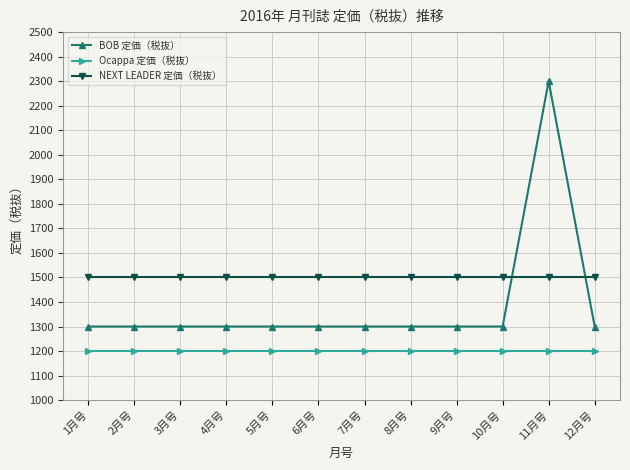

The BOB 定価（税抜） series shows 3943 at 11月号. True or false?

False